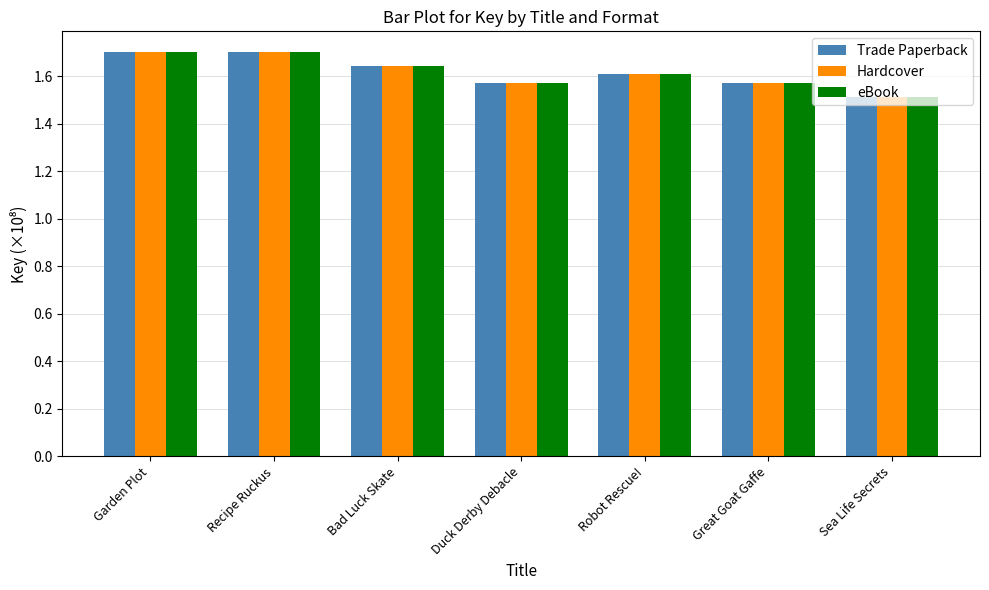

Is it true that Trade Paperback equals 1.6 at Robot Rescue!?

True